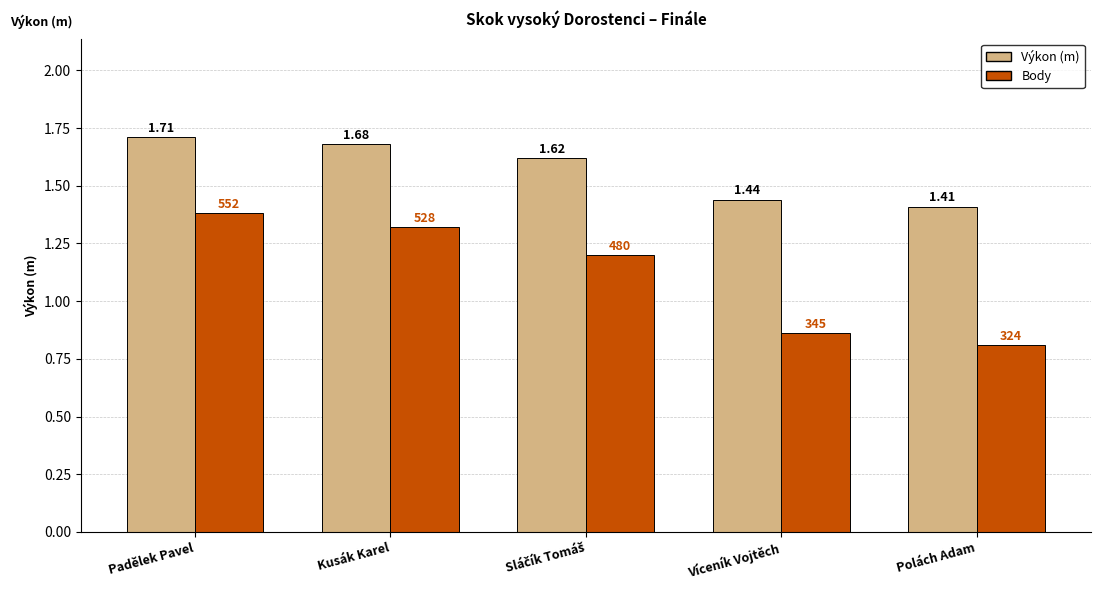

Are the bars grouped side by side (vs. stacked)?

Yes